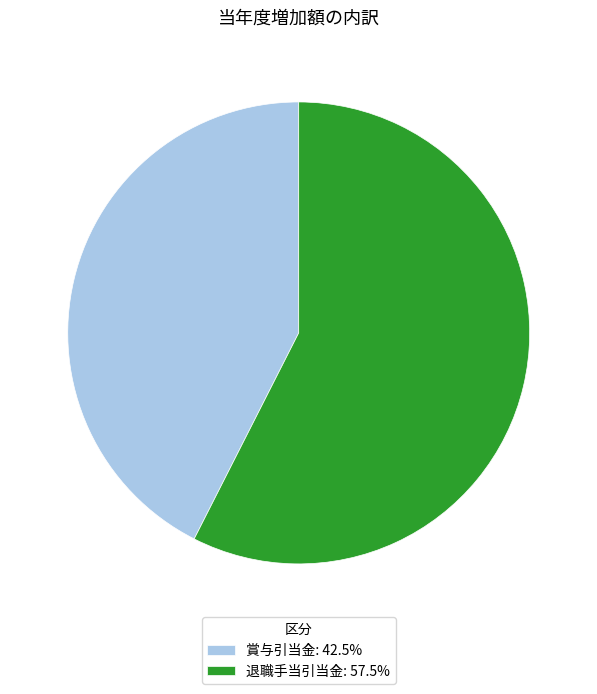

What is the largest slice in the pie chart?

退職手当引当金